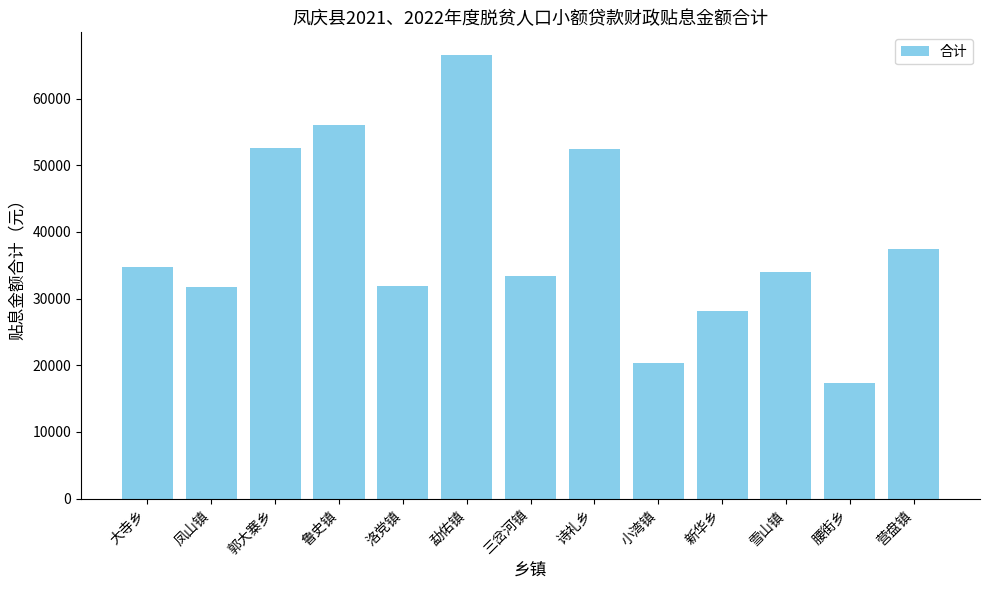

What is the ratio of the value at 诗礼乡 to the value at 洛党镇?

1.6